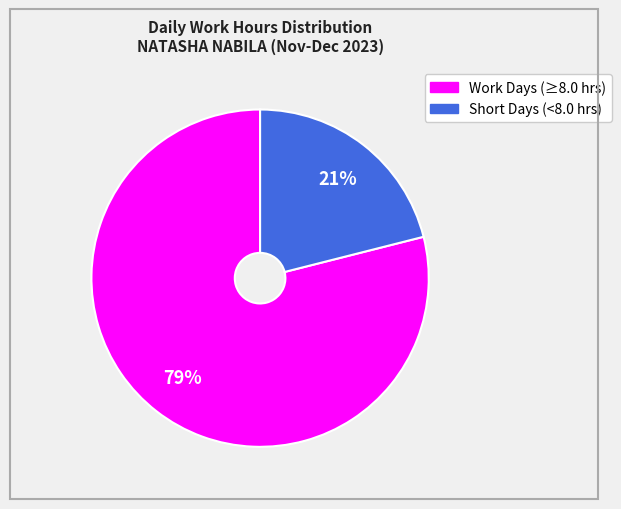

Is there any slice that represents more than half of the pie?

Yes